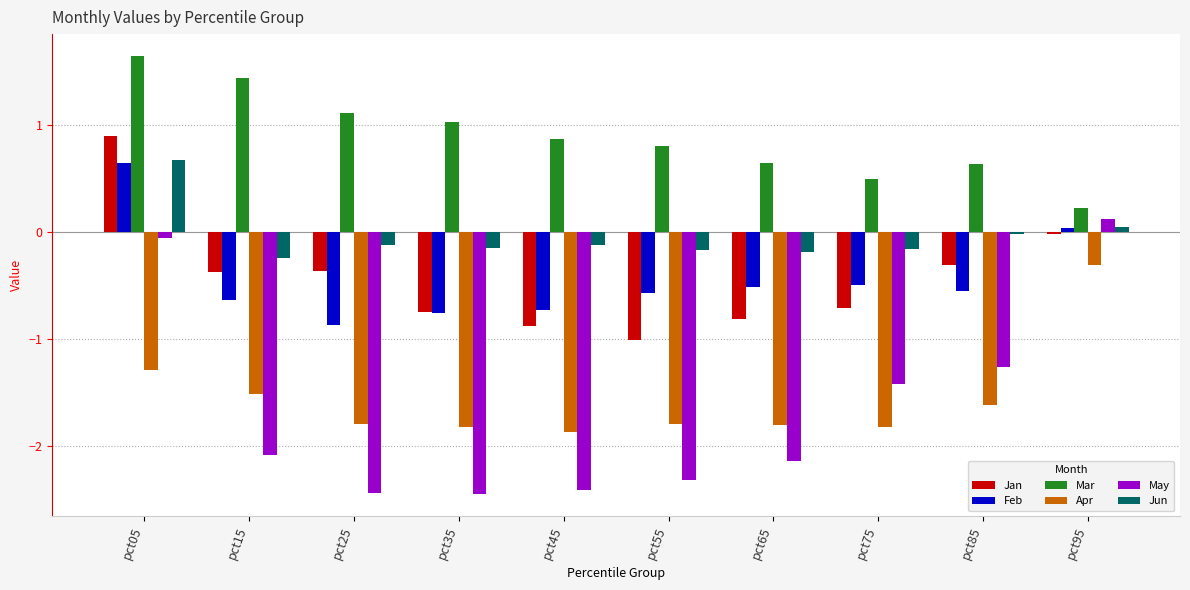

How many distinct data groups are displayed?

6